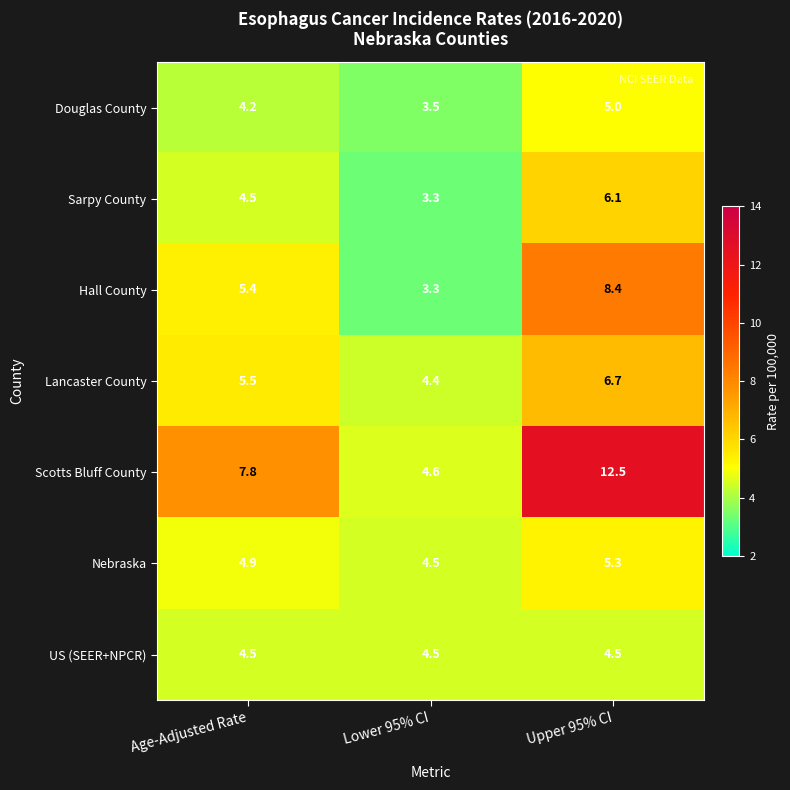

What is the maximum value shown in the chart?

12.5